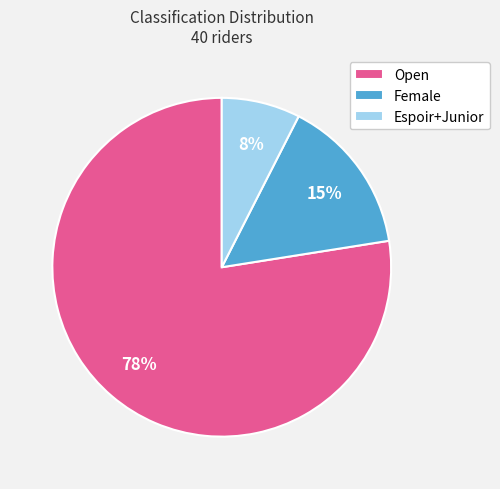

To the nearest percent, what is the difference between the Open and Female slice percentages?

62%